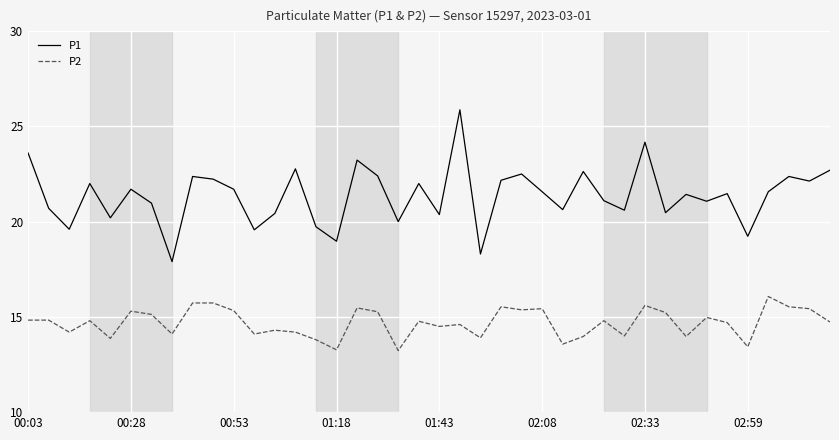

What is the maximum value for P2?

16.1